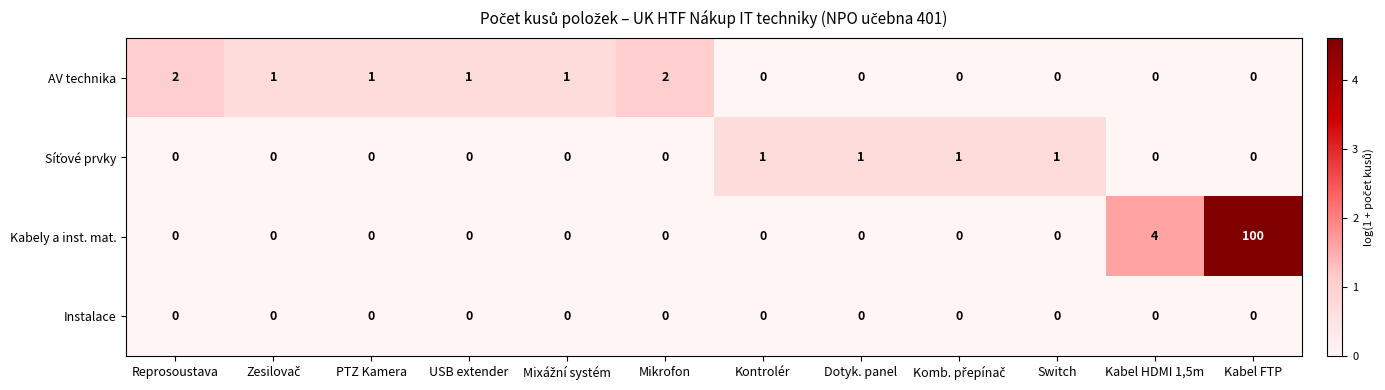

What is the average value of the Kabely a inst. mat. series?

9